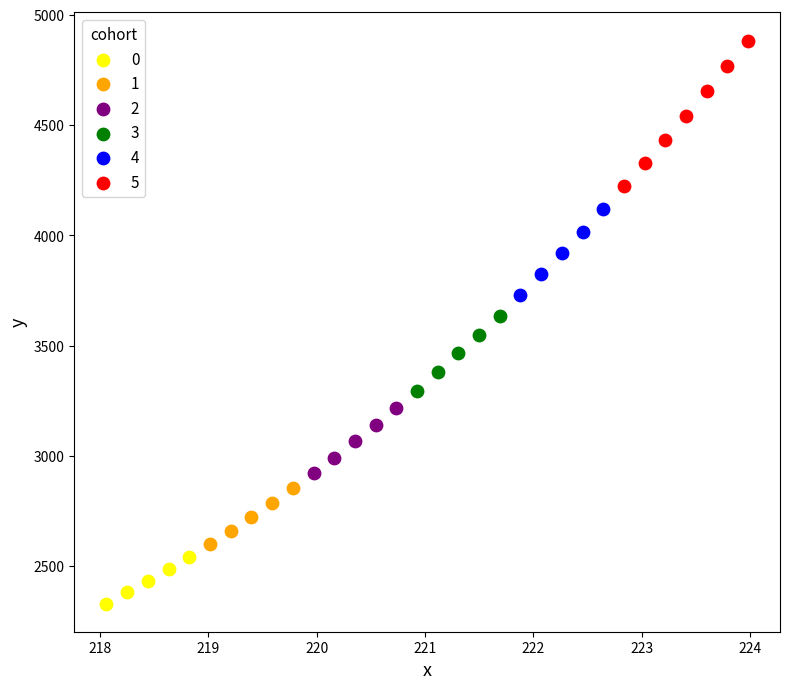

Which series reaches the minimum Y coordinate?

0